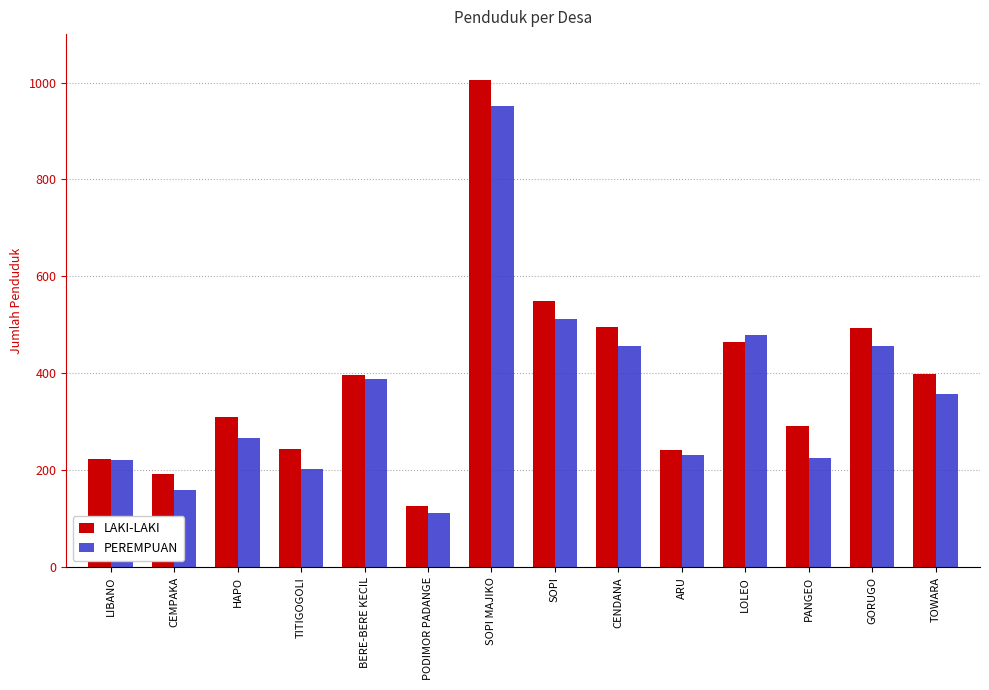

At which label does PEREMPUAN first exceed 357?

BERE-BERE KECIL